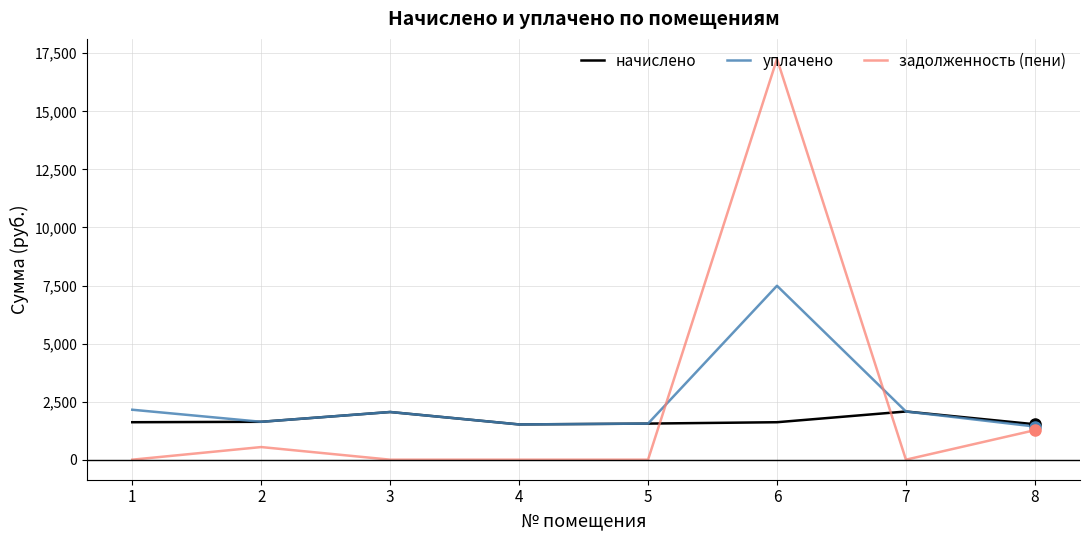

Where is the first local maximum for начислено?

3